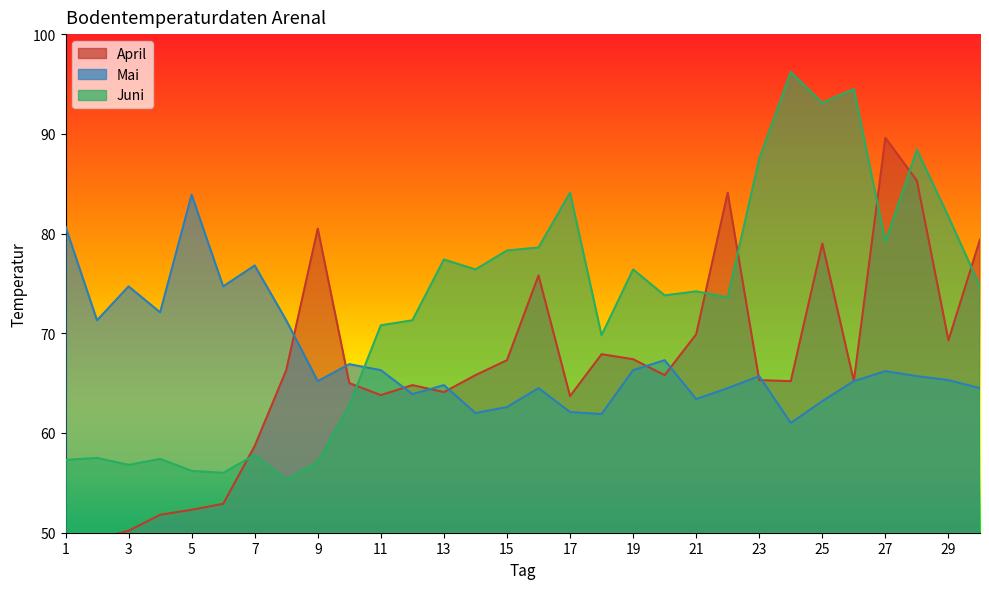

True or false: Mai and April intersect in this chart.

True